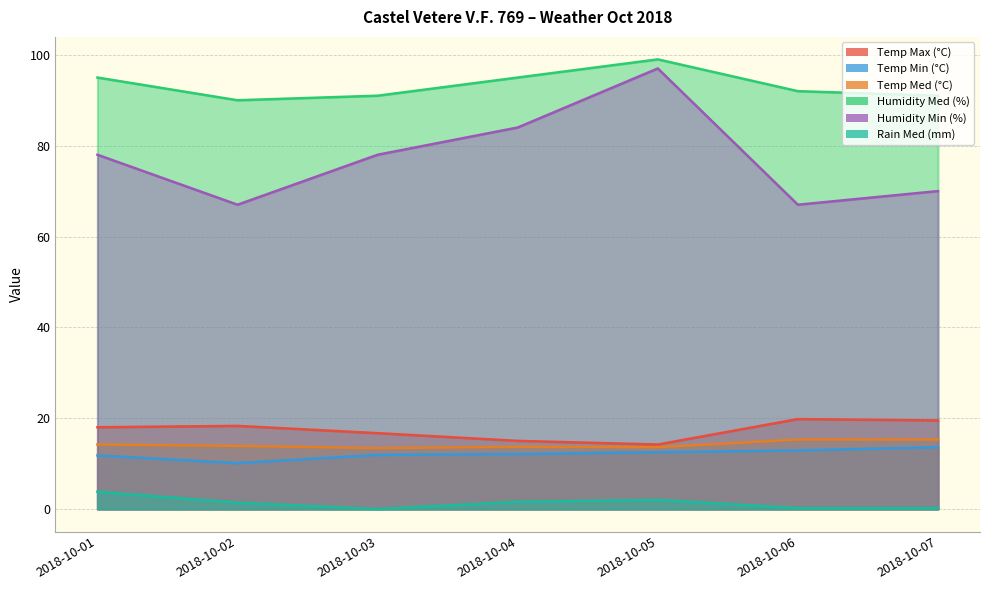

Reading right to left, transcribe all the data shown in this chart.

Temp Max (°C): 2018-10-07=19.5	2018-10-06=19.8	2018-10-05=14.2	2018-10-04=15.0	2018-10-03=16.7	2018-10-02=18.3	2018-10-01=18.0
Temp Min (°C): 2018-10-07=13.6	2018-10-06=12.9	2018-10-05=12.5	2018-10-04=12.1	2018-10-03=11.9	2018-10-02=10.1	2018-10-01=11.8
Temp Med (°C): 2018-10-07=15.3	2018-10-06=15.3	2018-10-05=13.6	2018-10-04=13.7	2018-10-03=13.4	2018-10-02=13.9	2018-10-01=14.2
Humidity Med (%): 2018-10-07=91.0	2018-10-06=92.0	2018-10-05=99.0	2018-10-04=95.0	2018-10-03=91.0	2018-10-02=90.0	2018-10-01=95.0
Humidity Min (%): 2018-10-07=70.0	2018-10-06=67.0	2018-10-05=97.0	2018-10-04=84.0	2018-10-03=78.0	2018-10-02=67.0	2018-10-01=78.0
Rain Med (mm): 2018-10-07=0.2	2018-10-06=0.2	2018-10-05=2.0	2018-10-04=1.6	2018-10-03=0.0	2018-10-02=1.4	2018-10-01=3.8